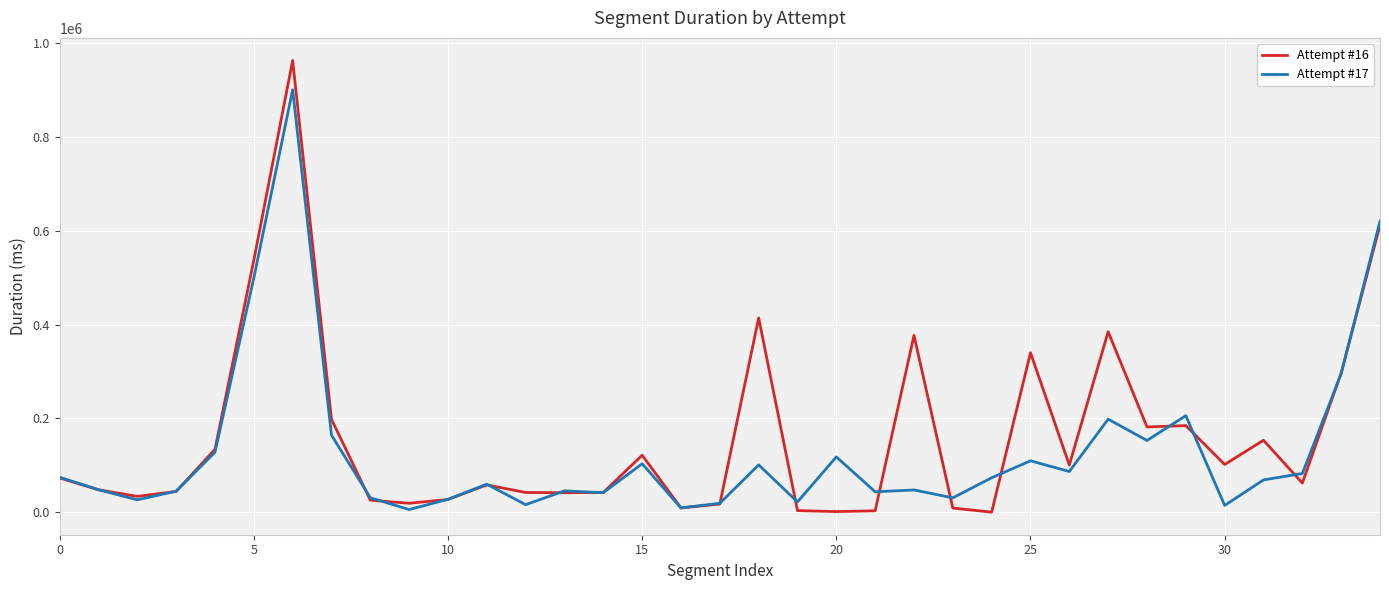

List the series in order of their peak value, highest first.

Attempt #16, Attempt #17